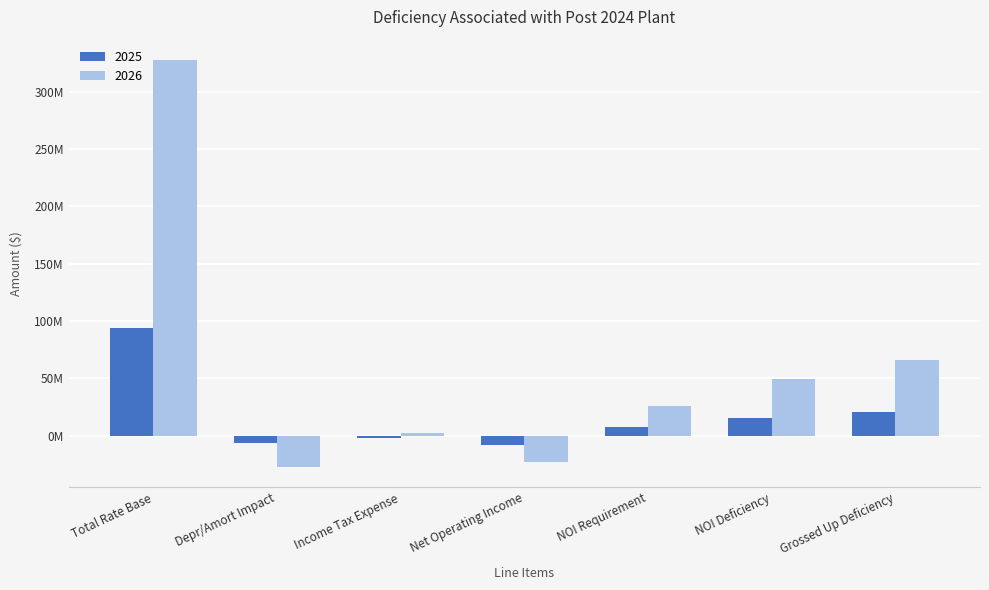

At which label does 2026 first exceed 26180989?

Total Rate Base